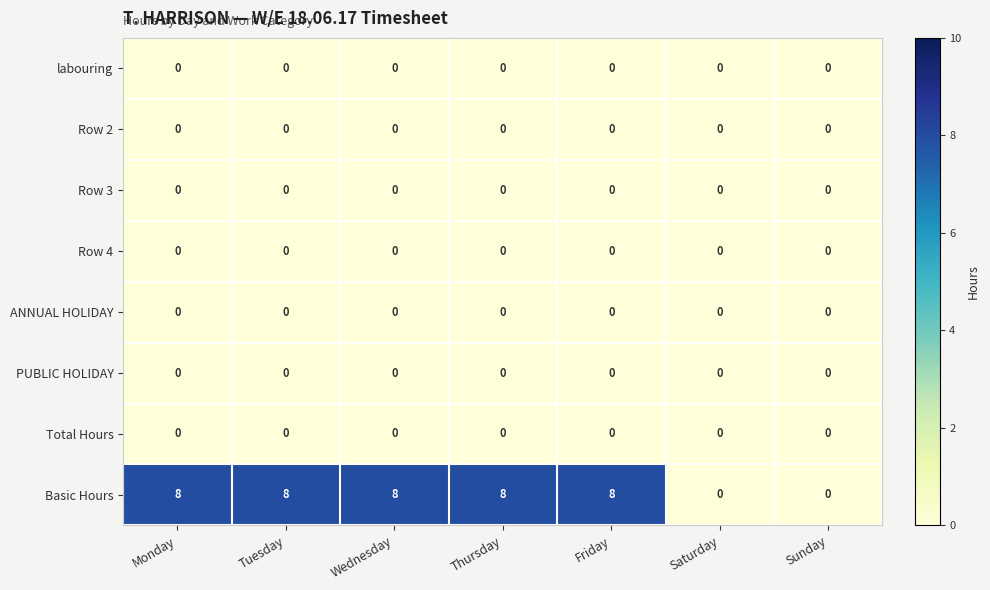

Which series has the largest range (max minus min)?

Basic Hours